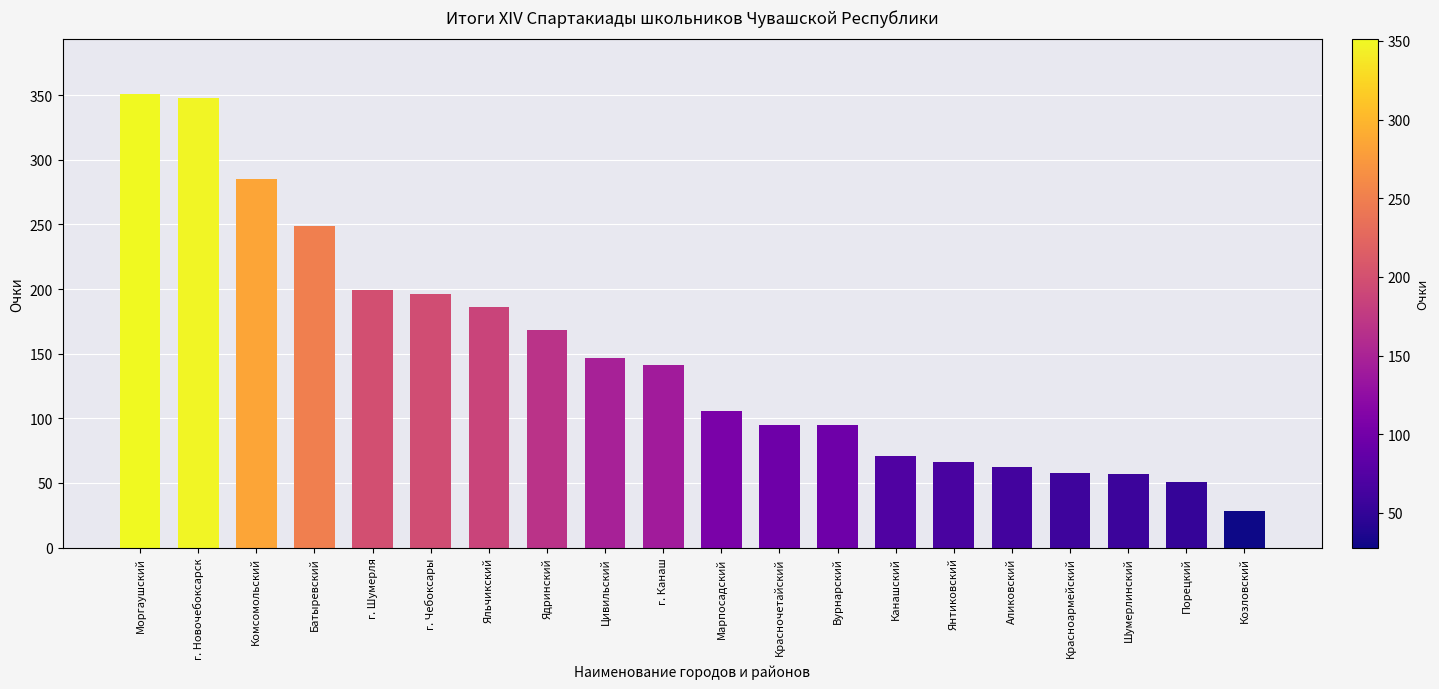

Where is the data nearest to the value 189?

Яльчикский